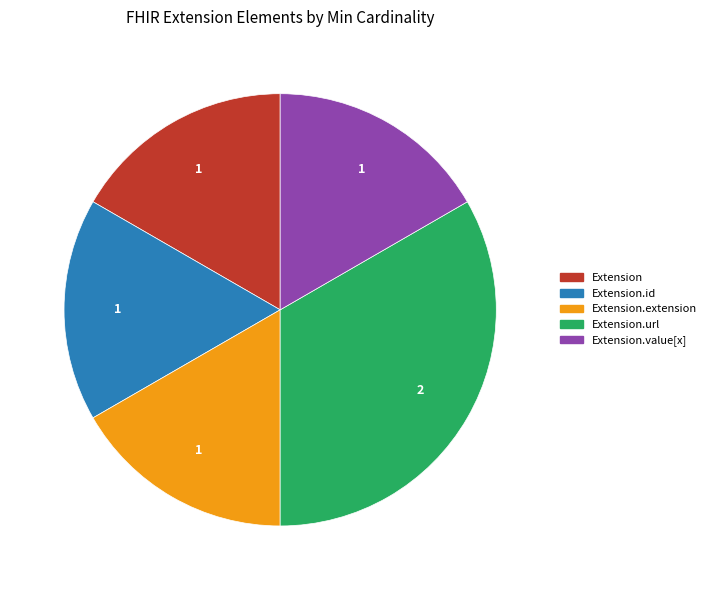

Count the number of slices in the pie.

5